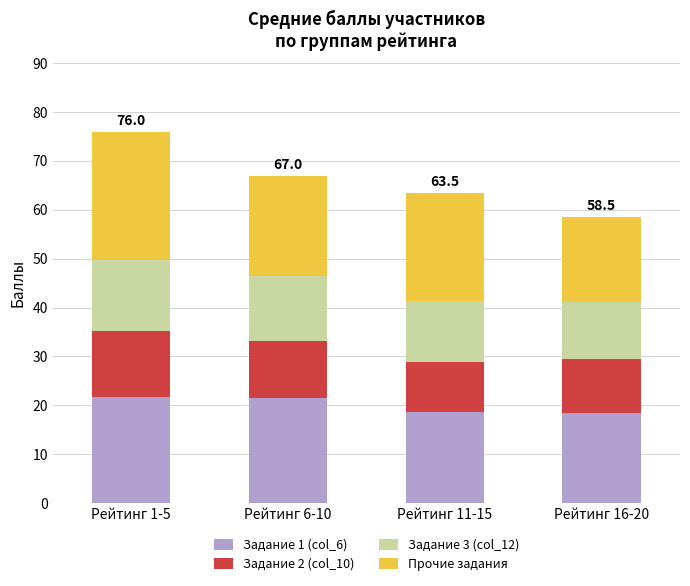

The Задание 1 (col_6) series shows 18.7 at Рейтинг 11-15. True or false?

True